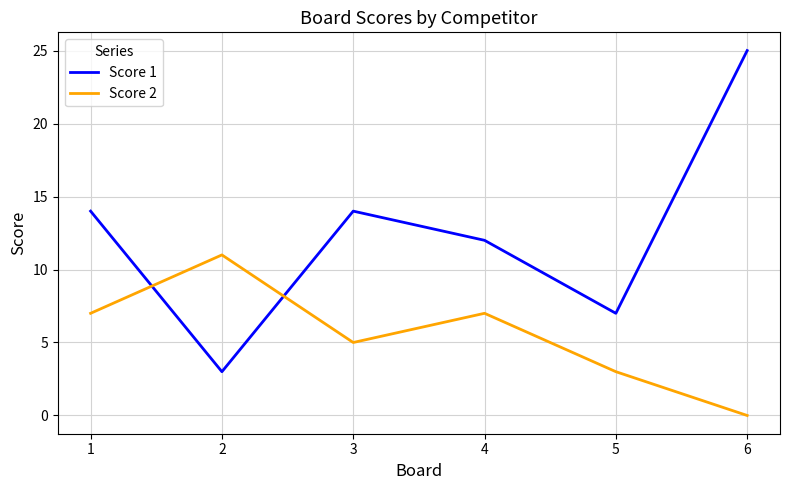

Which series has the largest total across all categories?

Score 1